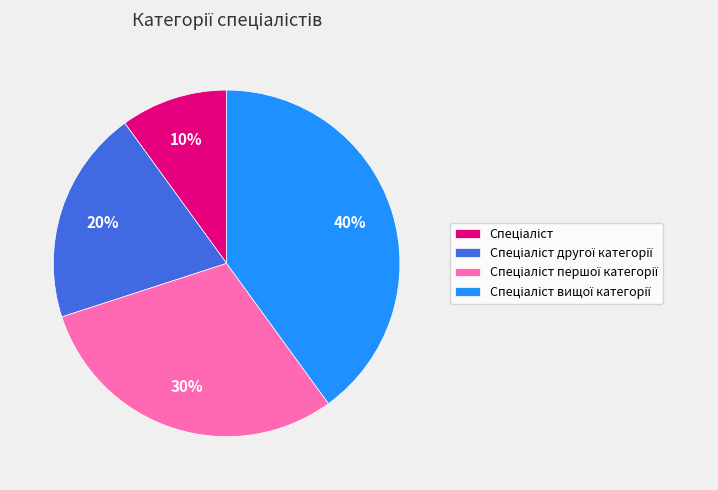

To the nearest percent, what is the average slice percentage?

25%